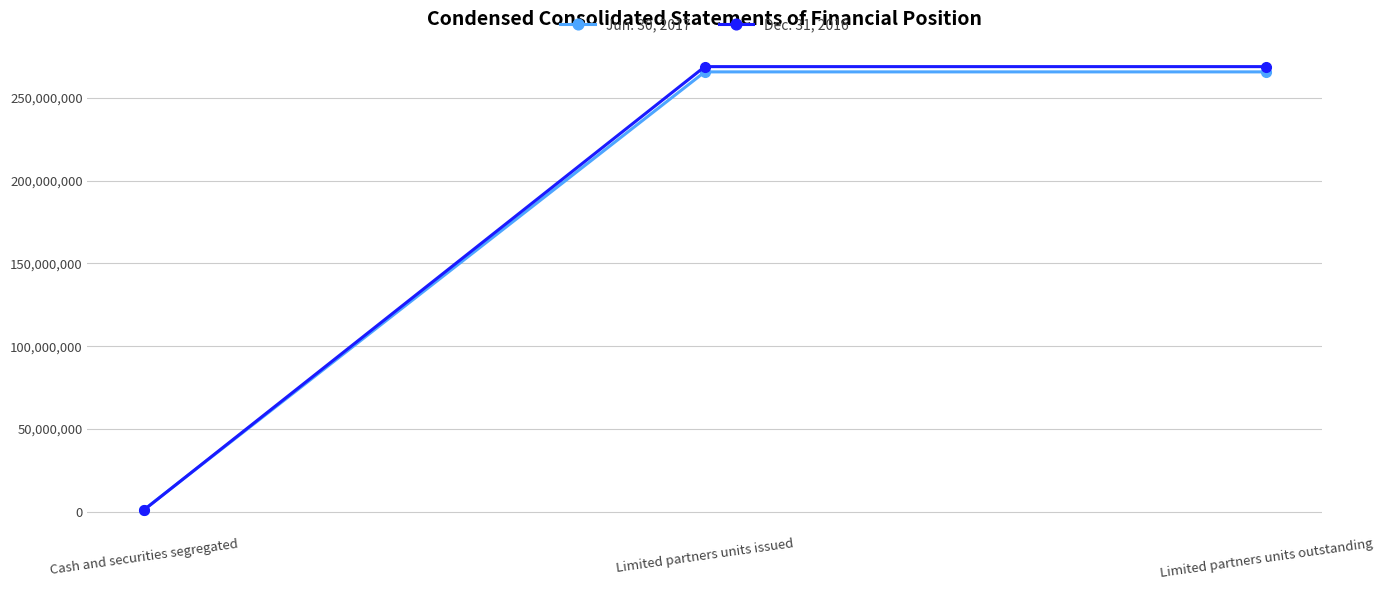

What value does the Jun. 30, 2017 series have at Limited partners units issued, to the nearest 50?

265714100